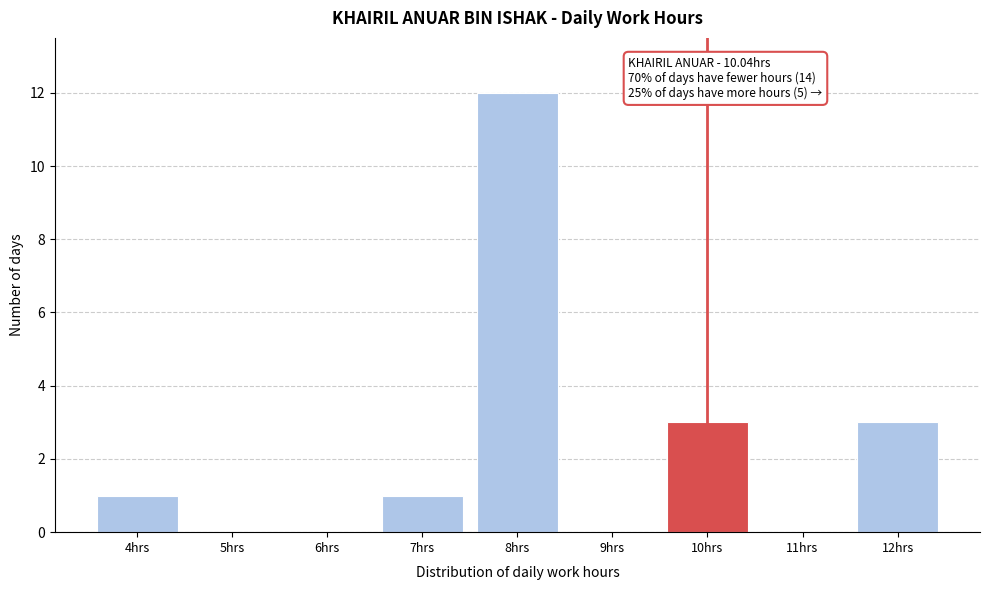

Reading left to right, extract all data points from this chart.

4hrs=1	5hrs=0	6hrs=0	7hrs=1	8hrs=12	9hrs=0	10hrs=3	11hrs=0	12hrs=3